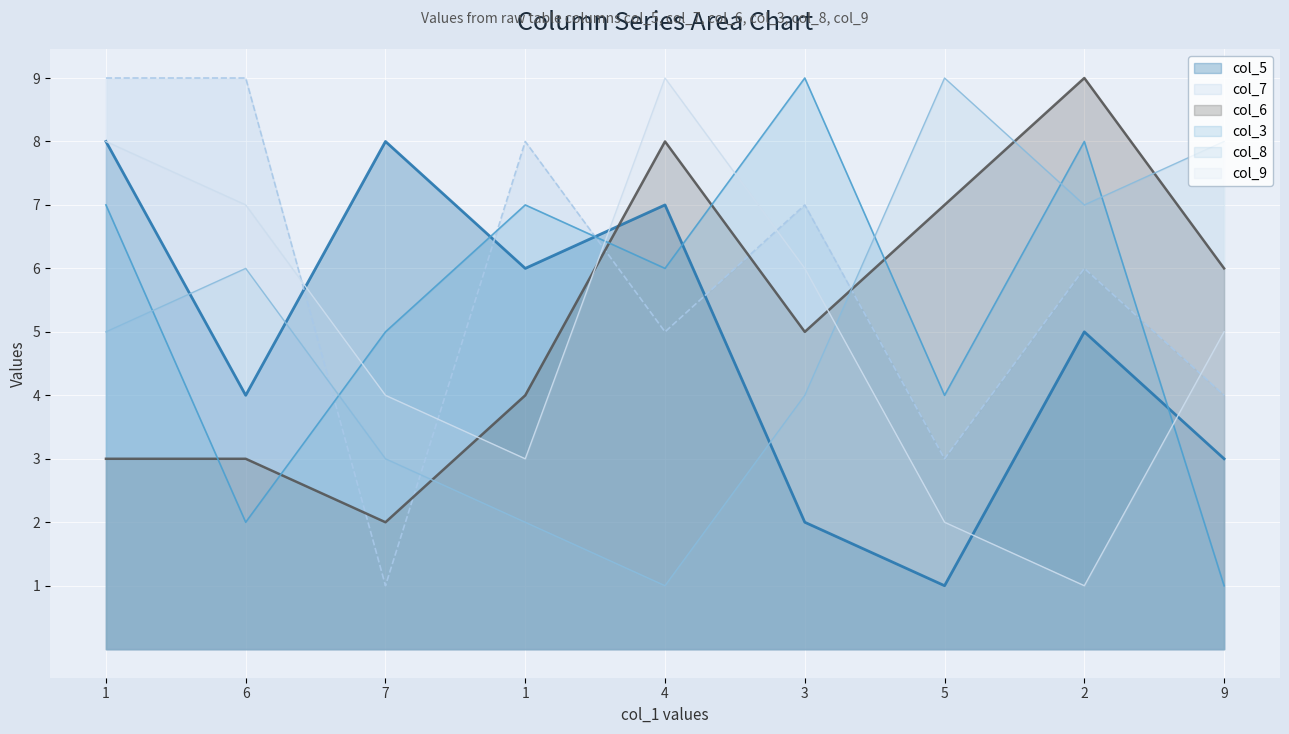

How many times do col_3 and col_8 cross each other?

5